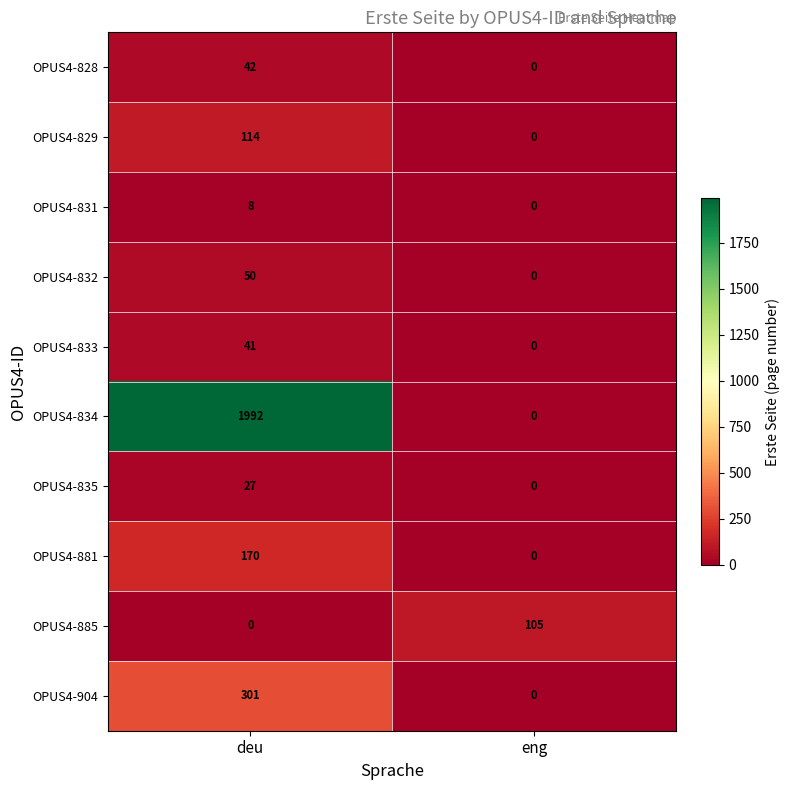

Reading left to right, list all the values displayed in this chart.

OPUS4-828: deu=42	eng=0
OPUS4-829: deu=114	eng=0
OPUS4-831: deu=8	eng=0
OPUS4-832: deu=50	eng=0
OPUS4-833: deu=41	eng=0
OPUS4-834: deu=1992	eng=0
OPUS4-835: deu=27	eng=0
OPUS4-881: deu=170	eng=0
OPUS4-885: deu=0	eng=105
OPUS4-904: deu=301	eng=0